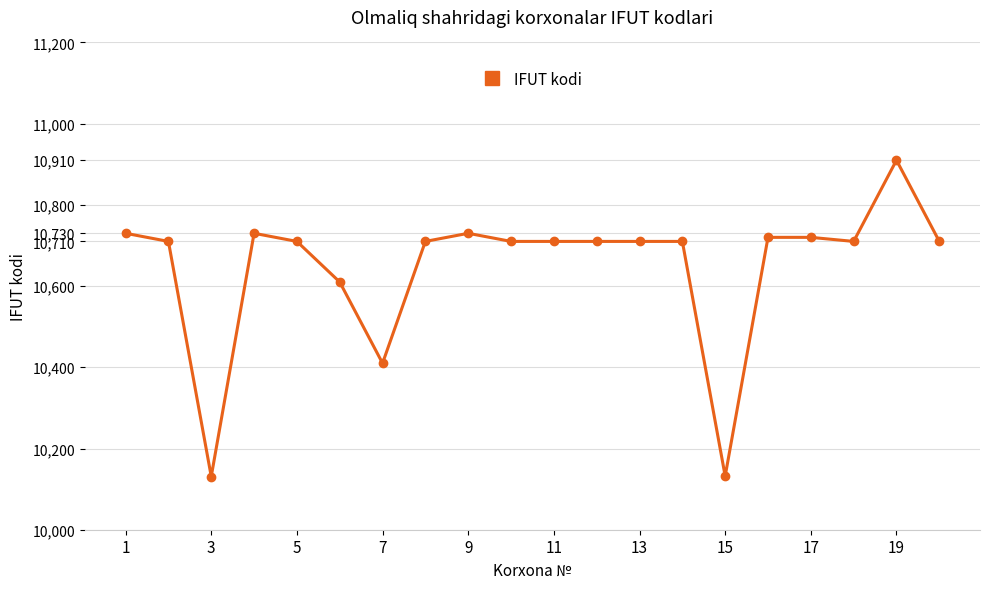

What is the maximum value shown in the chart?

10910